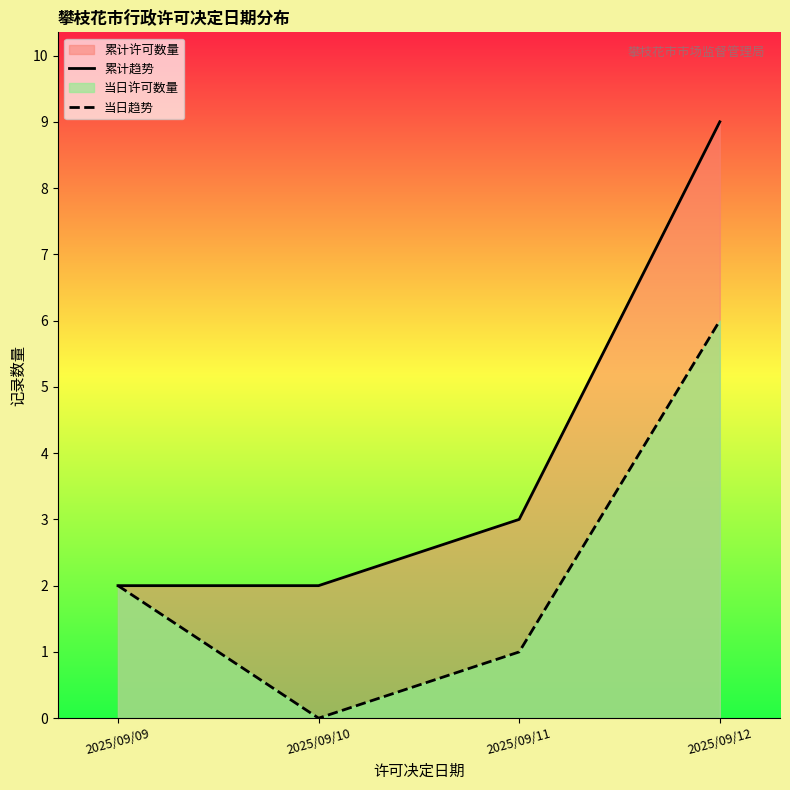

At how many categories does at least one series exceed 2?

2